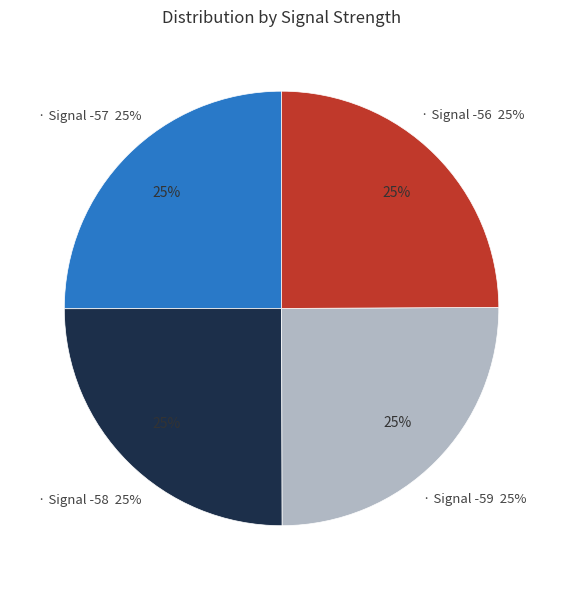

To the nearest percent, what is the combined percentage of Signal -56 and Signal -57?

50%